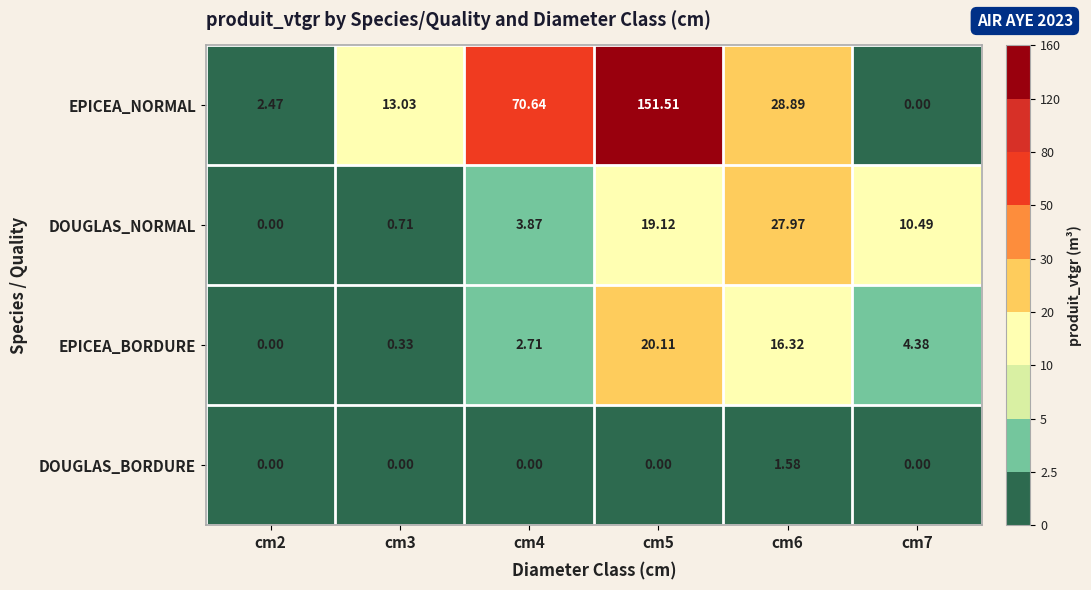

At which category is the sum across all series the highest?

cm5